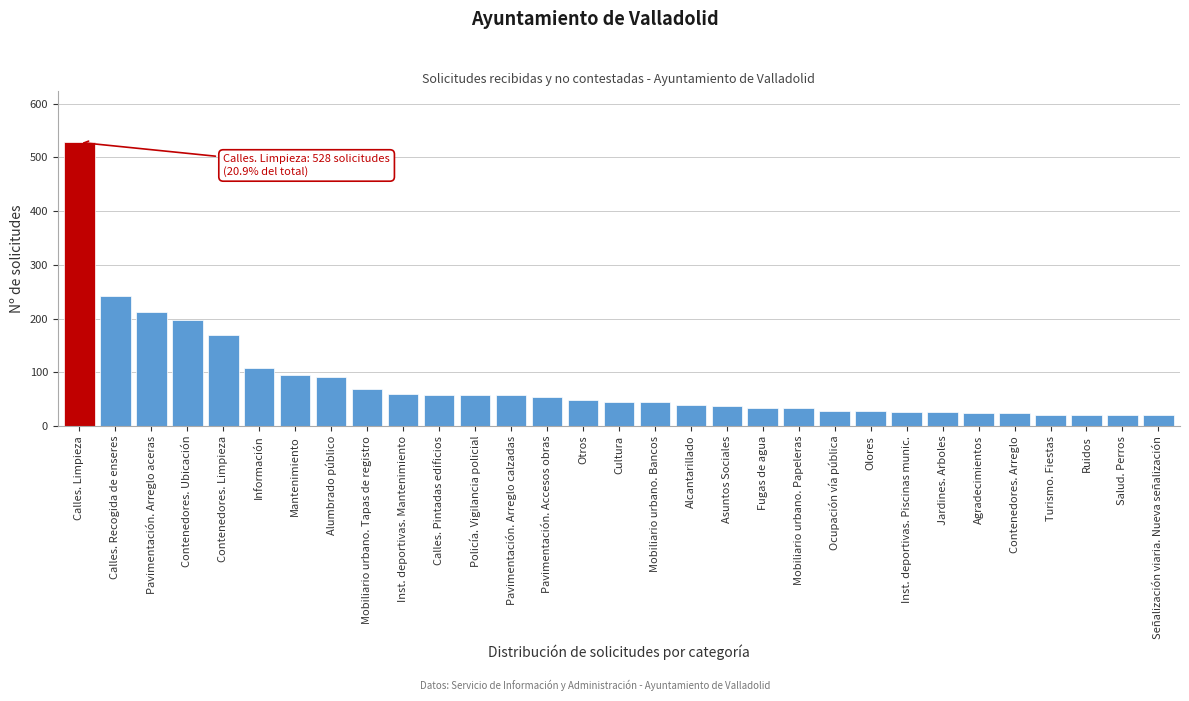

What is the label of the 23rd bar from the left?

Olores